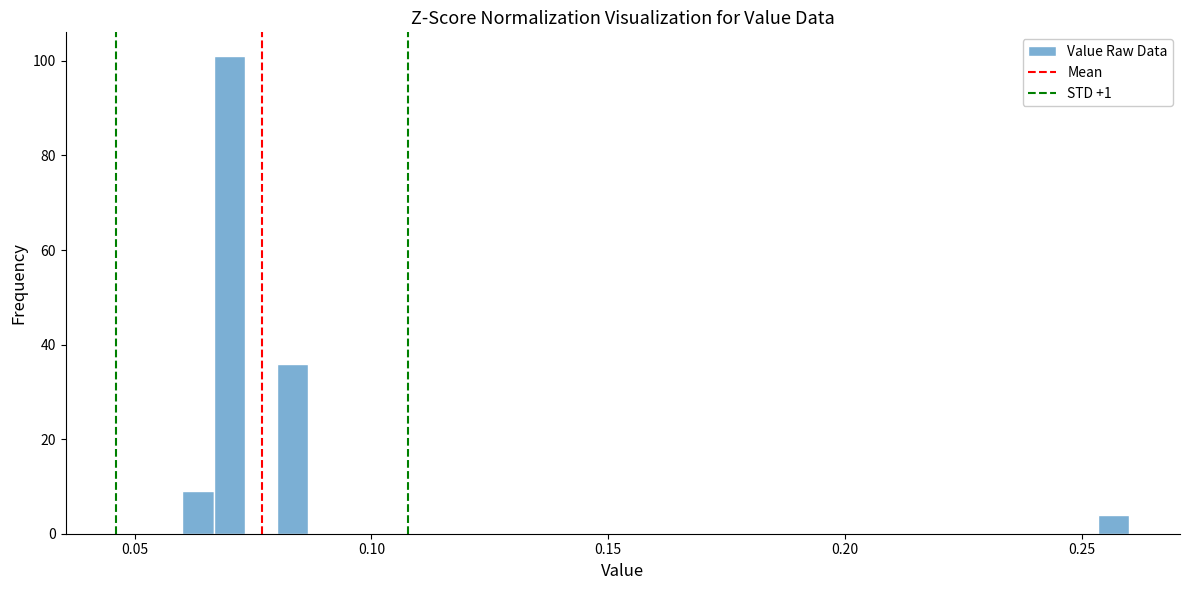

Around what value on the x-axis is the tallest bar? Give the approximate position of its centre, as read against the axis.

0.070